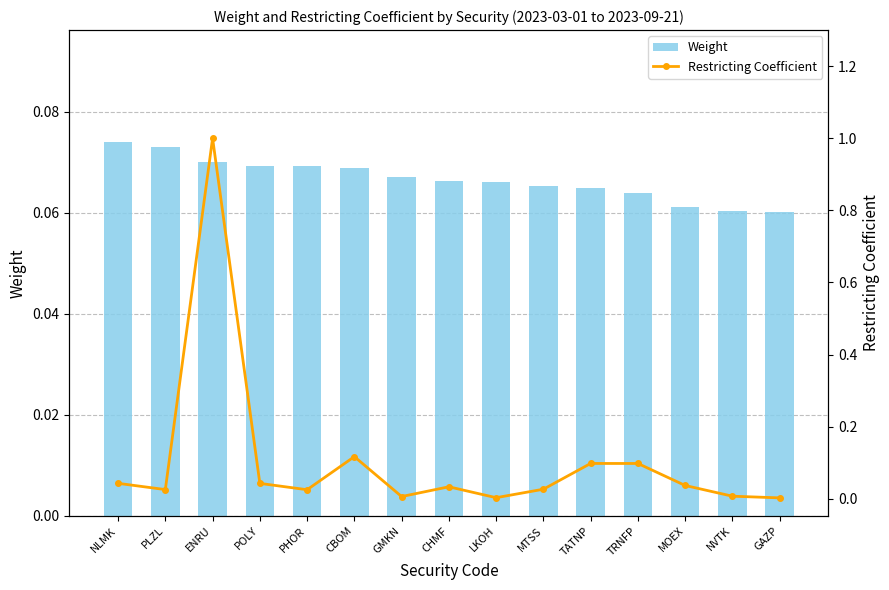

Count the Weight values in the range 0 to 1.

15